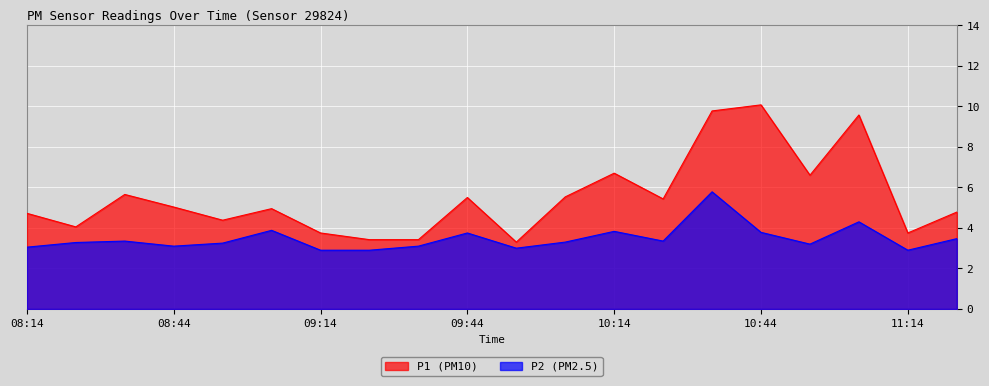

The P1 series shows 2.6 at 10:04. True or false?

False